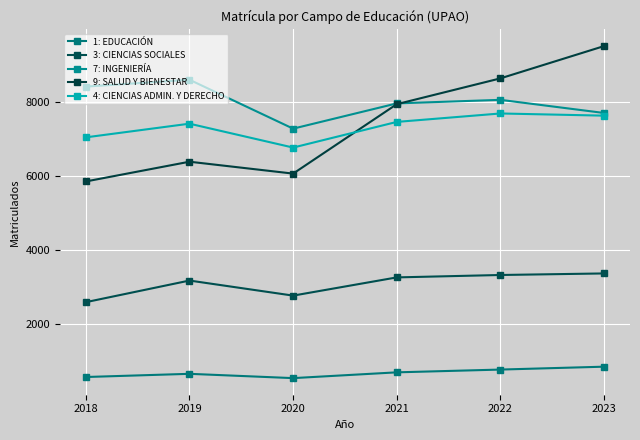

True or false: 7: INGENIERÍA has a value of 8421 at 2018.

True